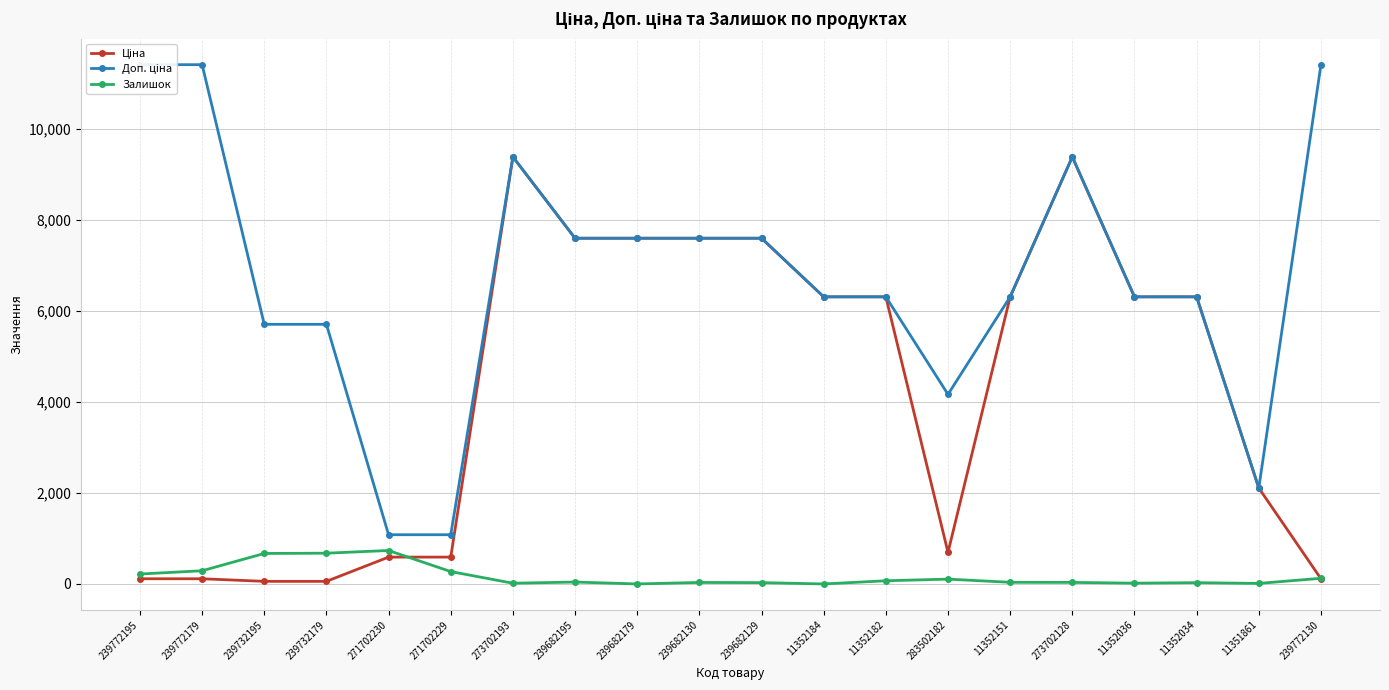

What is the difference between the Залишок values at 11352036 and 239732179?

659.0